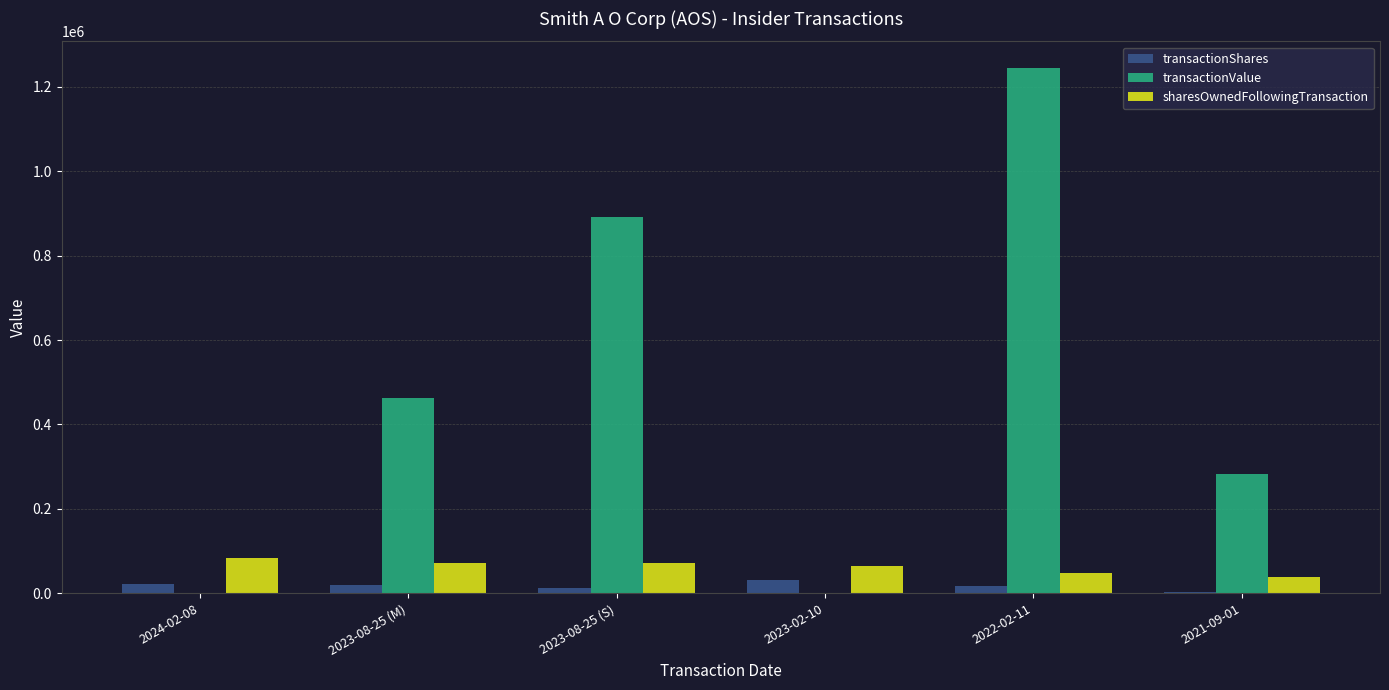

True or false: transactionValue has a value of -469111 at 2024-02-08.

False